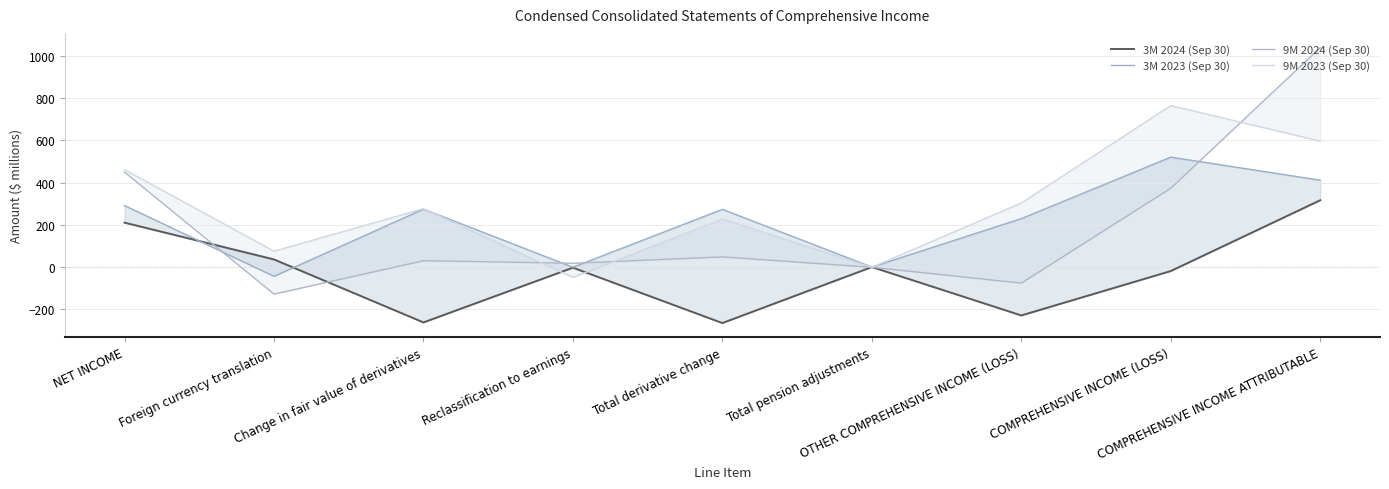

What is the maximum value shown in the chart?

1038